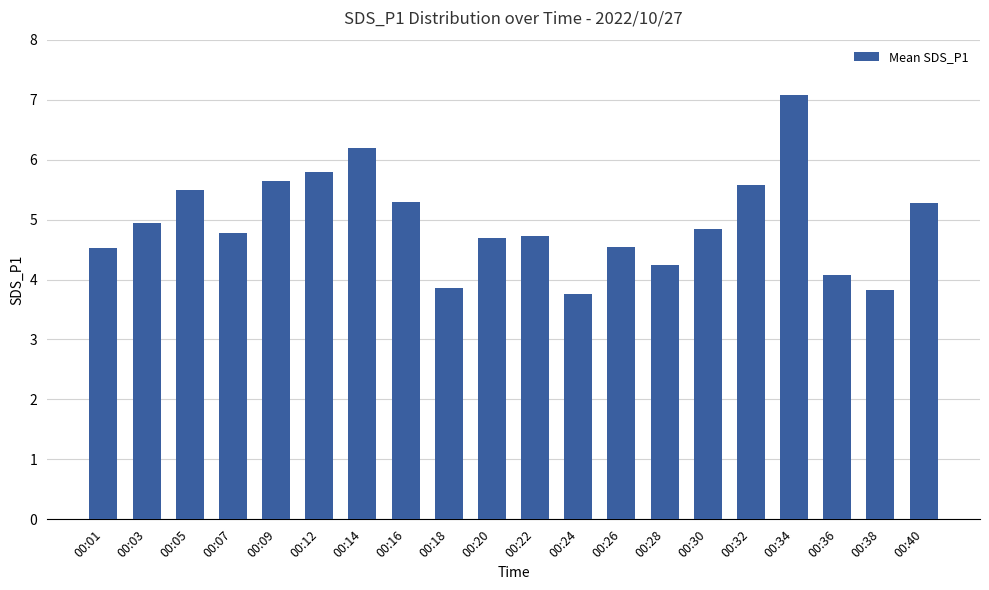

Count the number of values greater than 4.

17